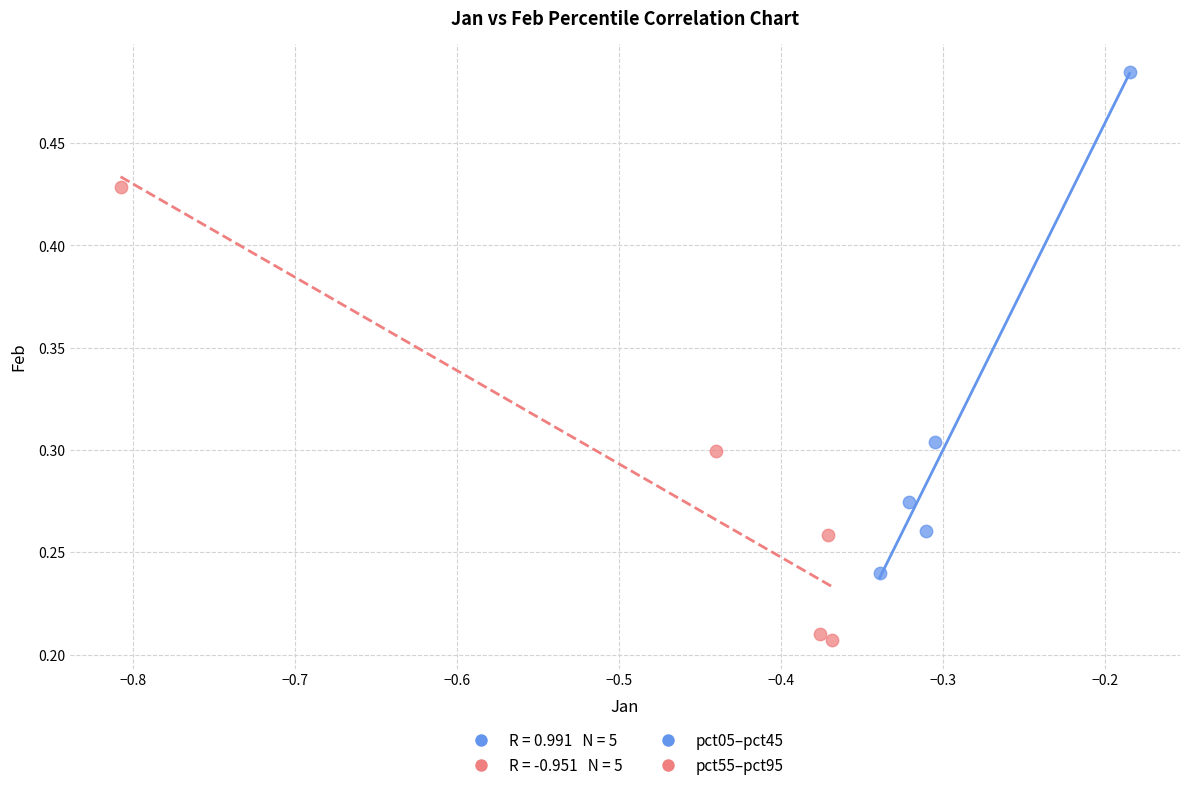

Which series has the largest Y range (max minus min)?

pct05–pct45